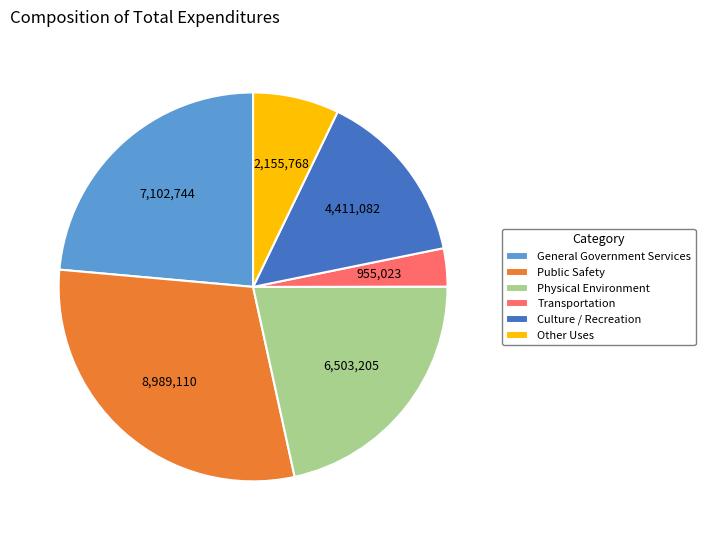

Between Transportation and Other Uses, which is larger?

Other Uses